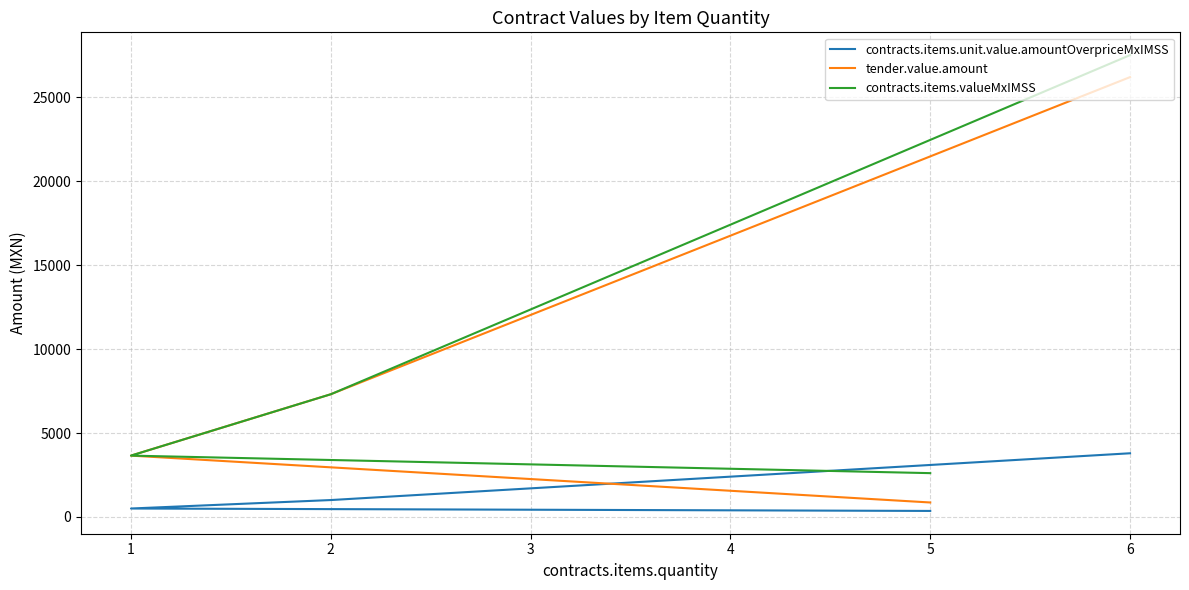

Is this an area chart (filled region under the line)?

No